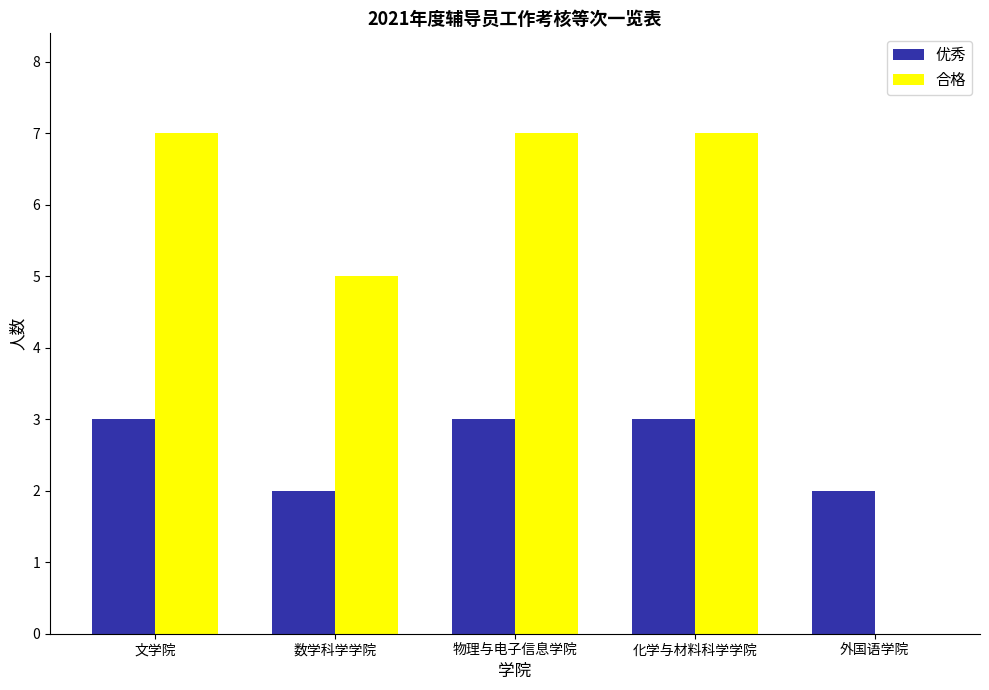

How many distinct data groups are displayed?

2